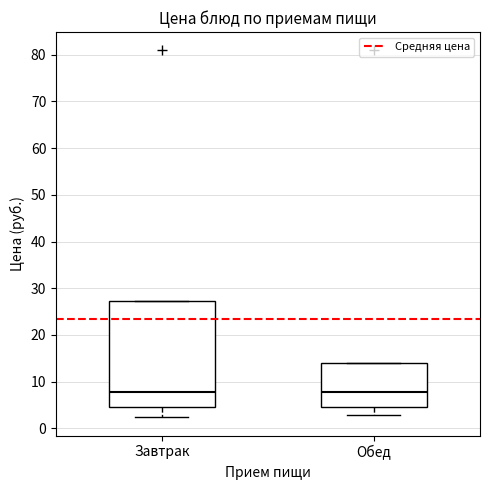

Reading left to right, transcribe this box plot: for each box, give where its median line is, the range the box spans, and where its two whiskers end, as read against the y-axis. The values are not printed on the chart, so give them approximately, as read against the axis.

Завтрак: median 8, box 5 to 27, whiskers 2 to 27
Обед: median 8, box 5 to 14, whiskers 3 to 14